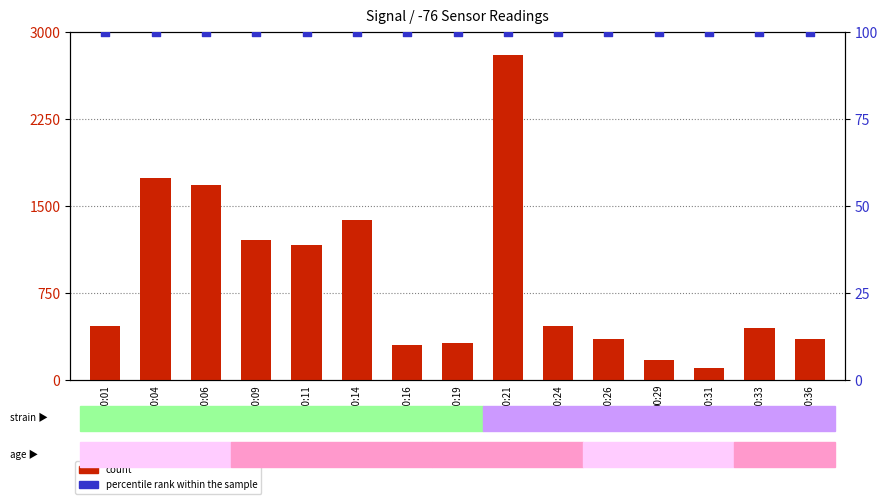

At how many categories does at least one series exceed 194?

13